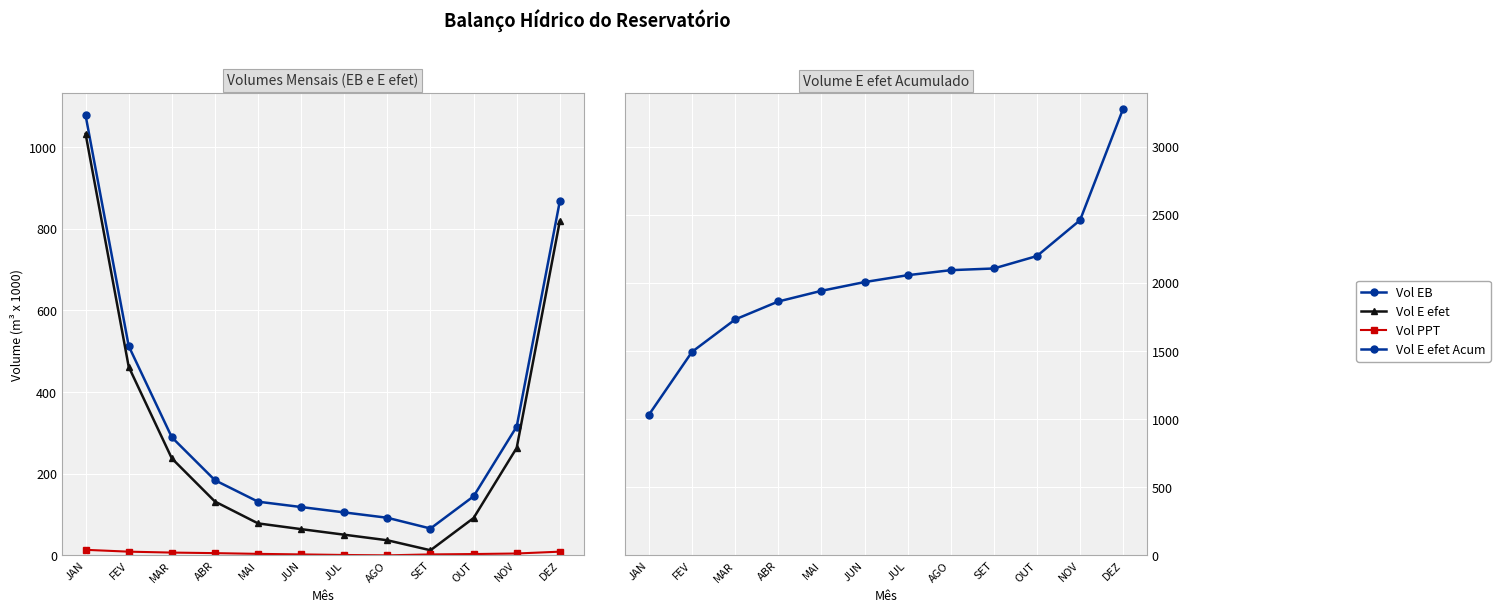

At which category does the chart reach its peak across all series?

DEZ